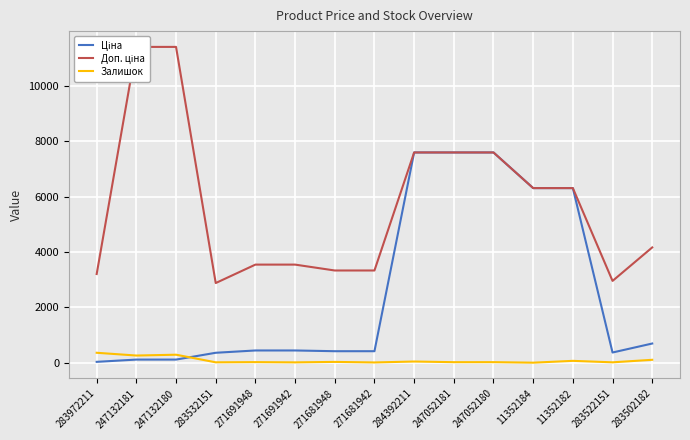

What is the average value of the Залишок series?

85.1